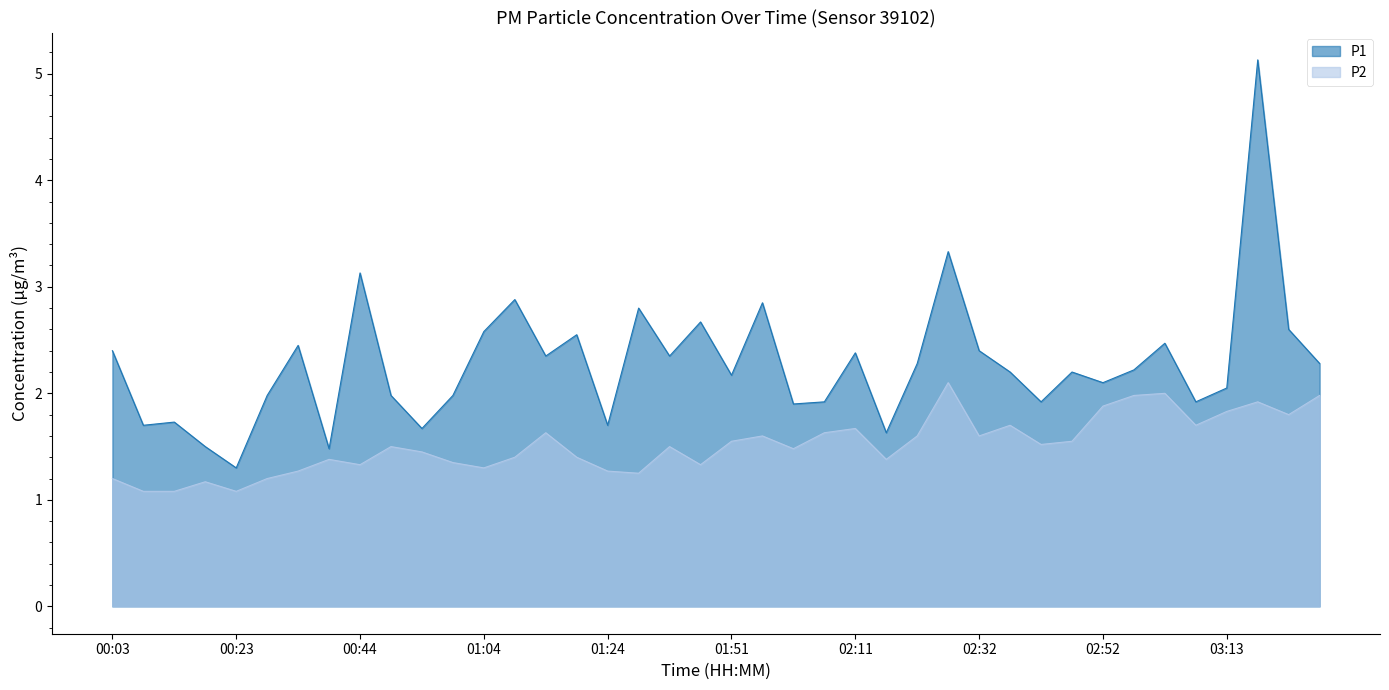

How many lines are shown in the chart?

2